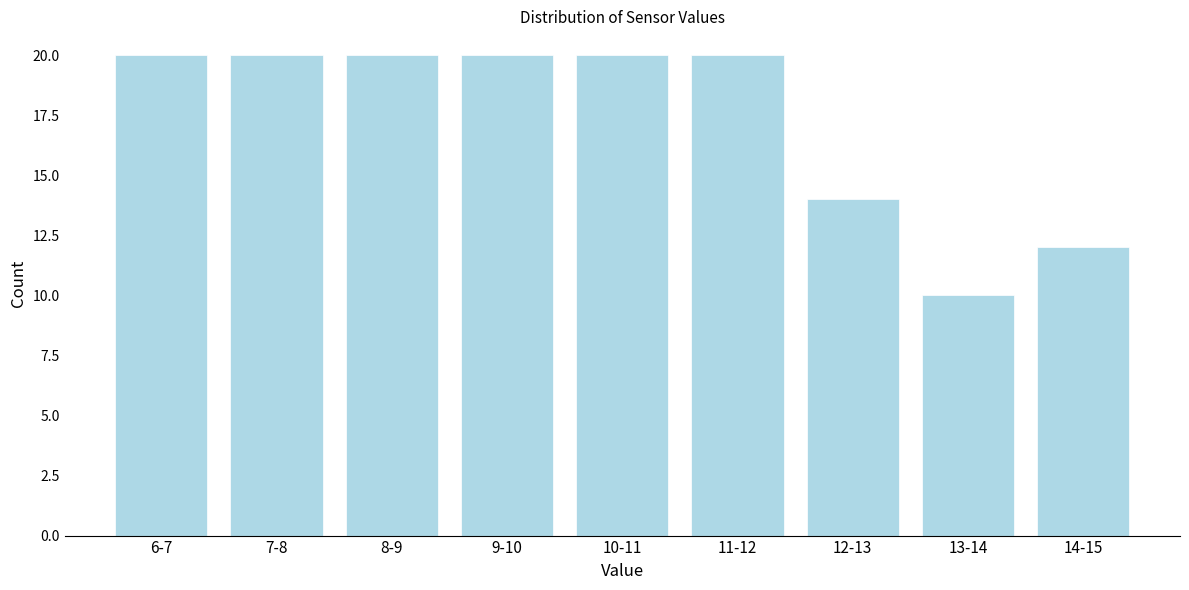

Reading right to left, extract all data points from this chart.

12	10	14	20	20	20	20	20	20